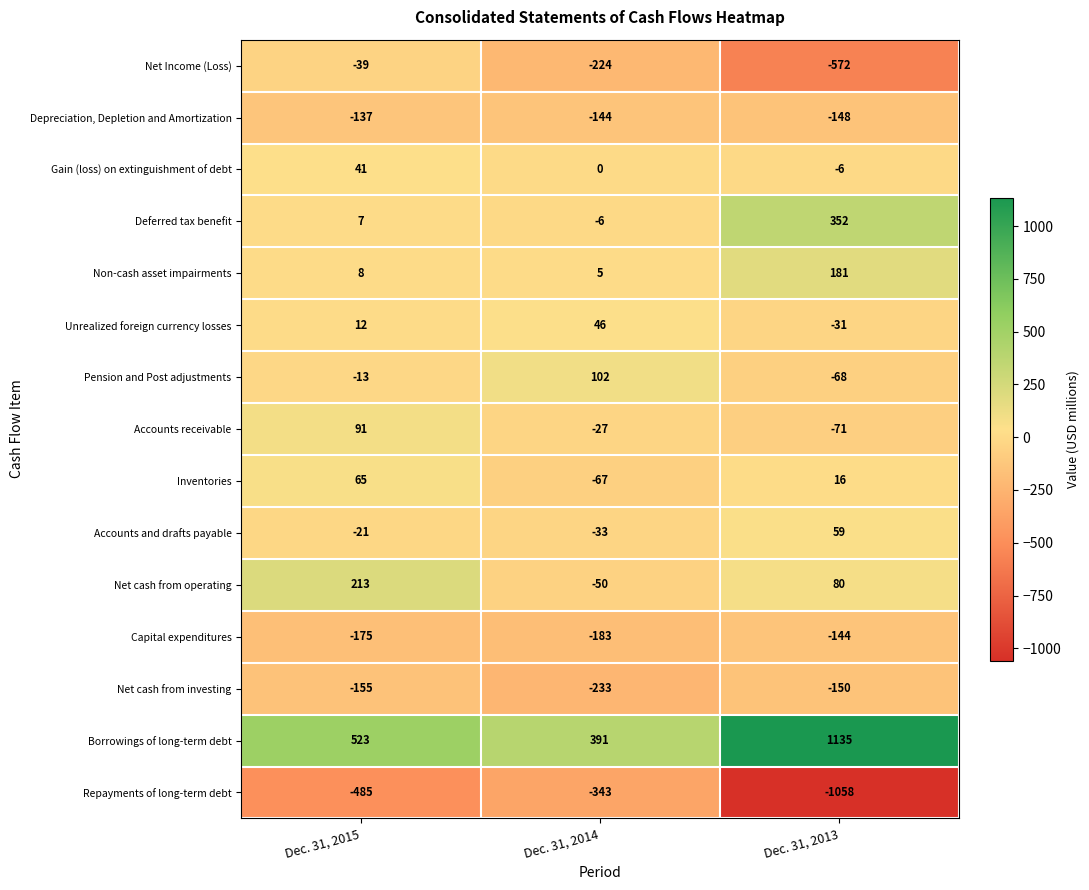

The Repayments of long-term debt series shows -1556 at Dec. 31, 2013. True or false?

False